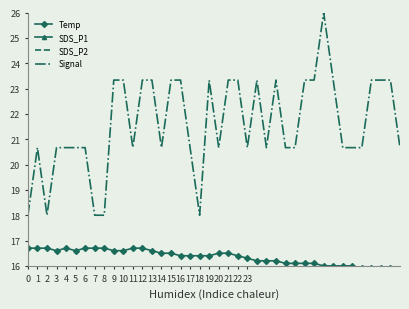

Which series has the widest spread of values?

Signal